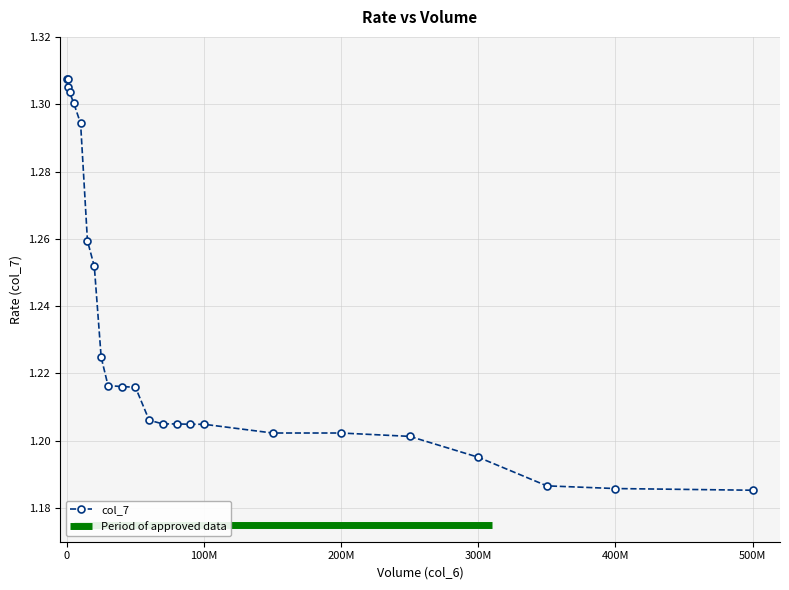

What is the sum of the values at 22 and 8?

2.4